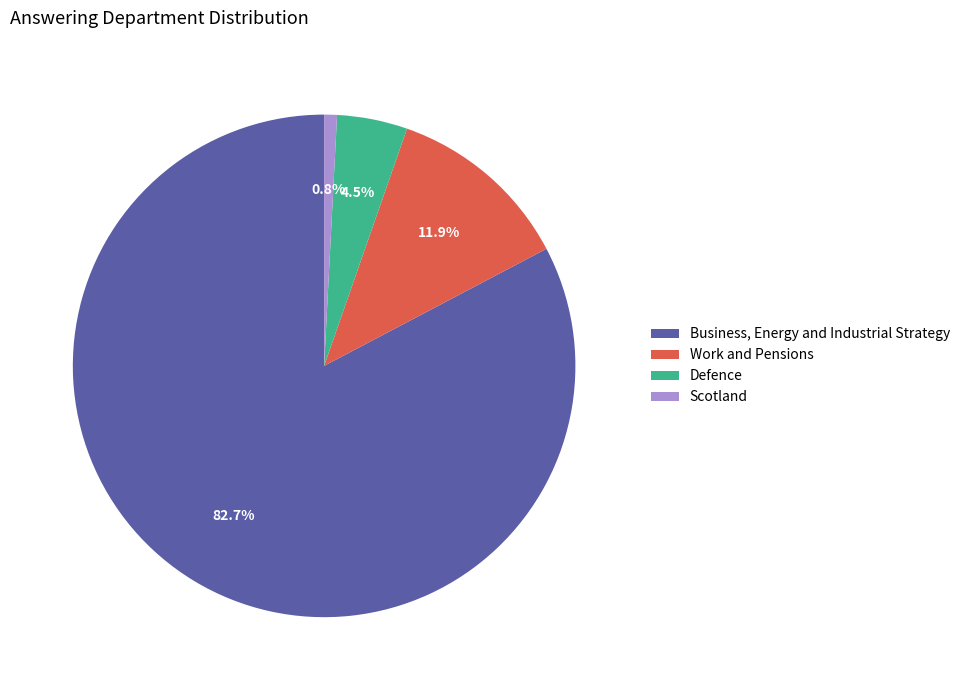

To the nearest percent, what is the combined percentage of Defence and Work and Pensions?

16%